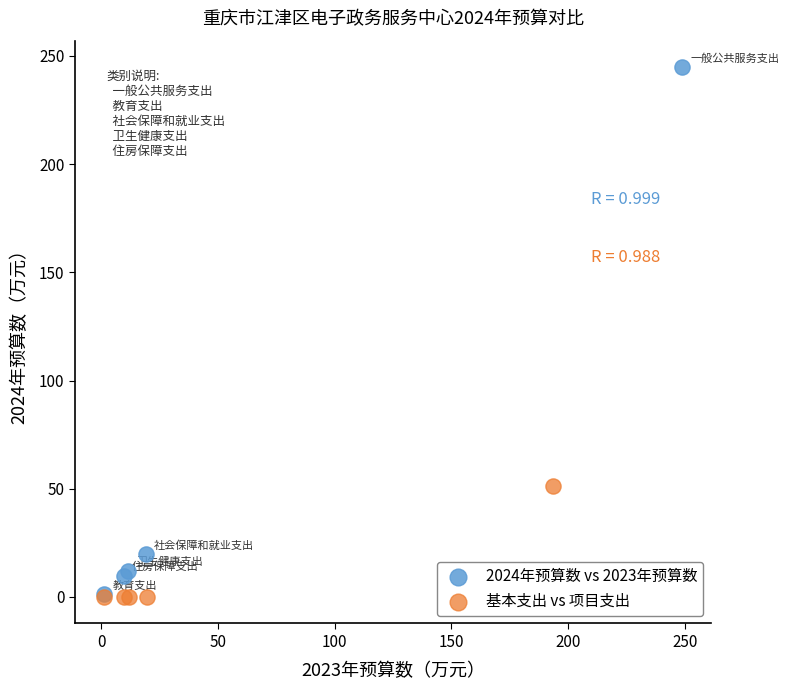

Which series reaches the maximum Y coordinate?

2024年预算数 vs 2023年预算数